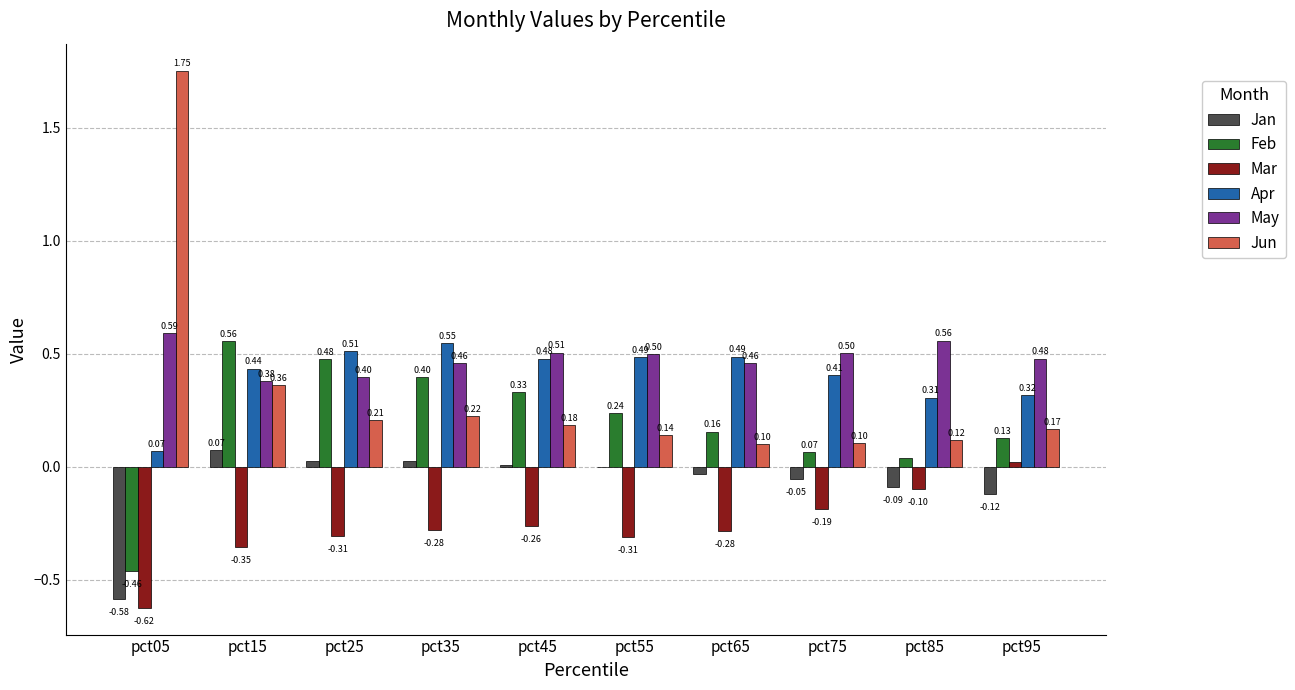

What value does the Apr series have at pct15?

0.4